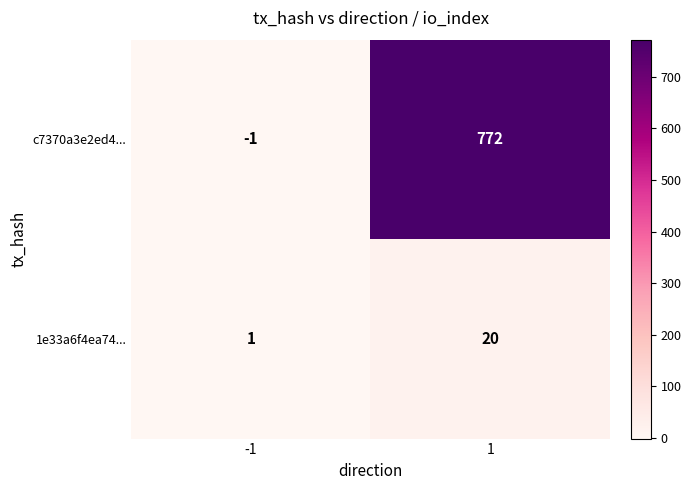

At how many categories does at least one series exceed 576?

1